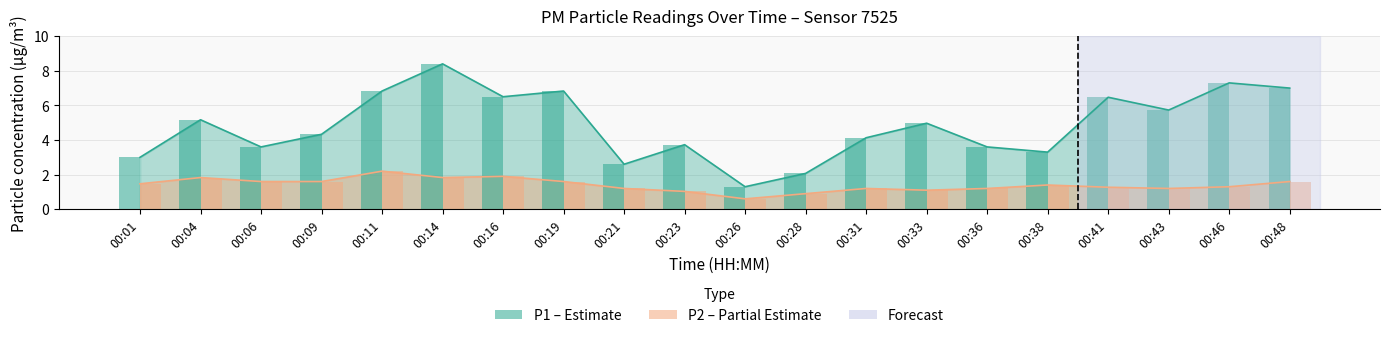

At which label does P1 first exceed 4?

00:04